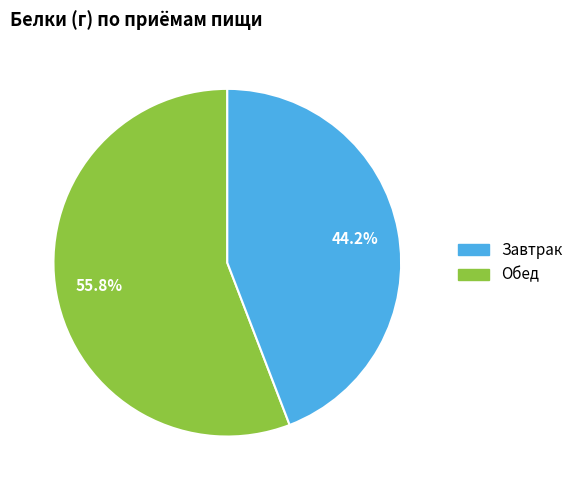

Does any single category account for the majority?

Yes